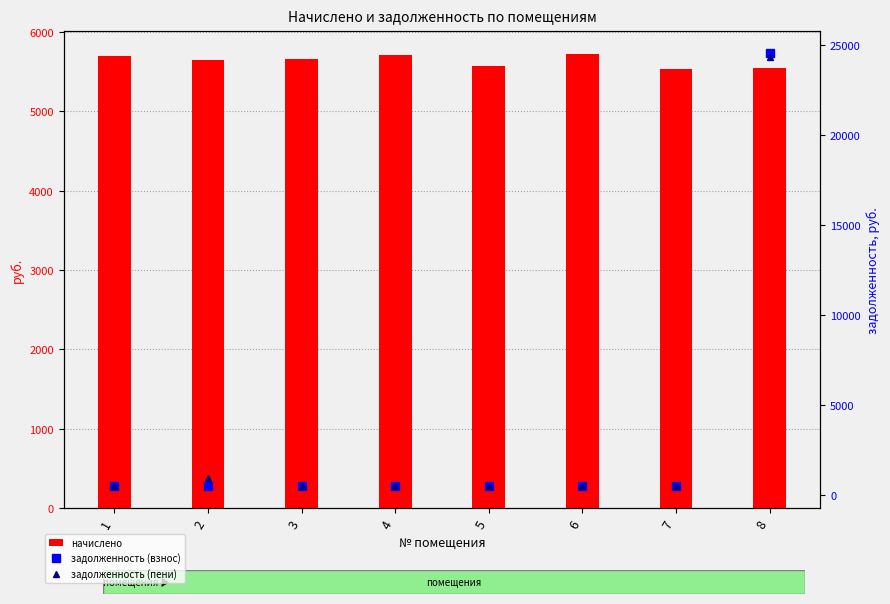

What is the smallest value displayed?

460.7